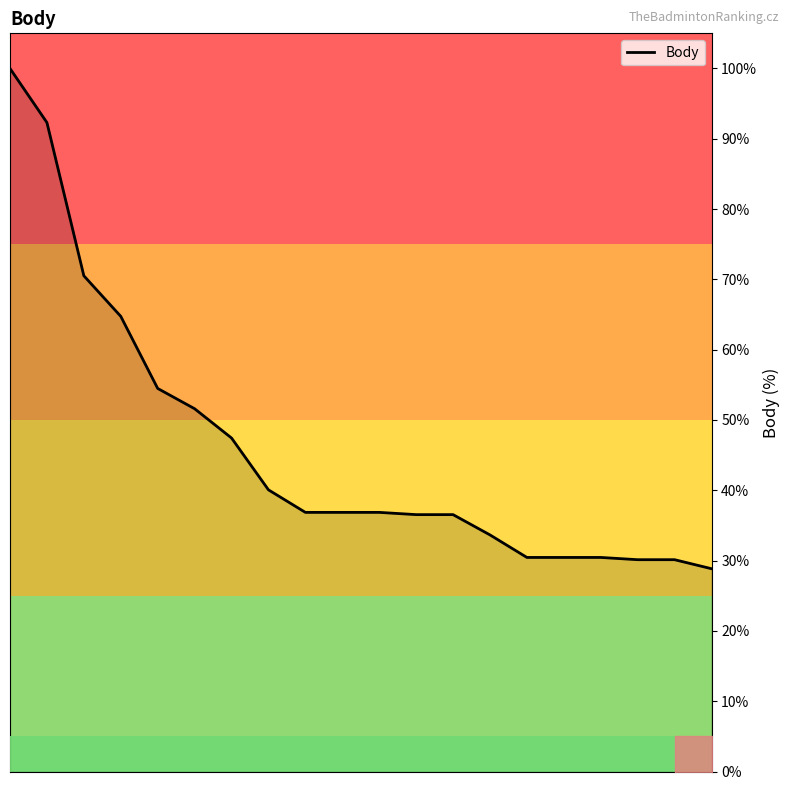

Reading left to right, transcribe all the data shown in this chart.

100.0	92.3	70.5	64.7	54.5	51.6	47.4	40.1	36.9	36.9	36.9	36.5	36.5	33.7	30.4	30.4	30.4	30.1	30.1	28.8